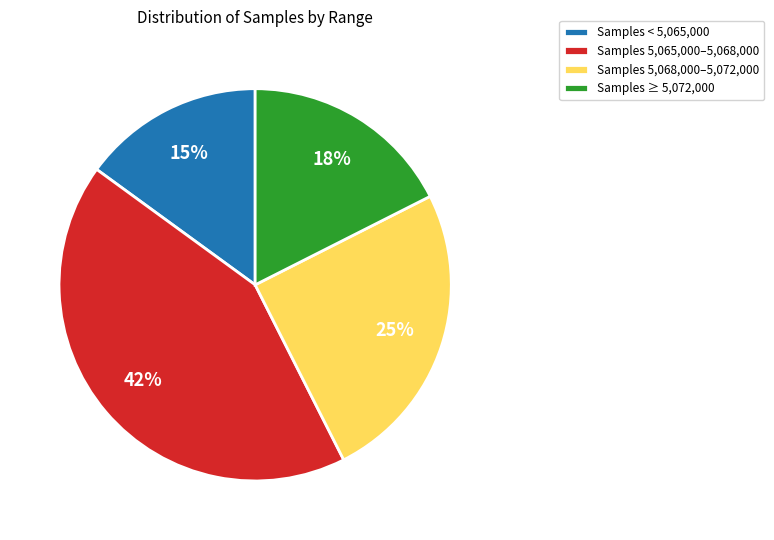

True or false: Samples < 5,065,000 accounts for 24% of the total.

False